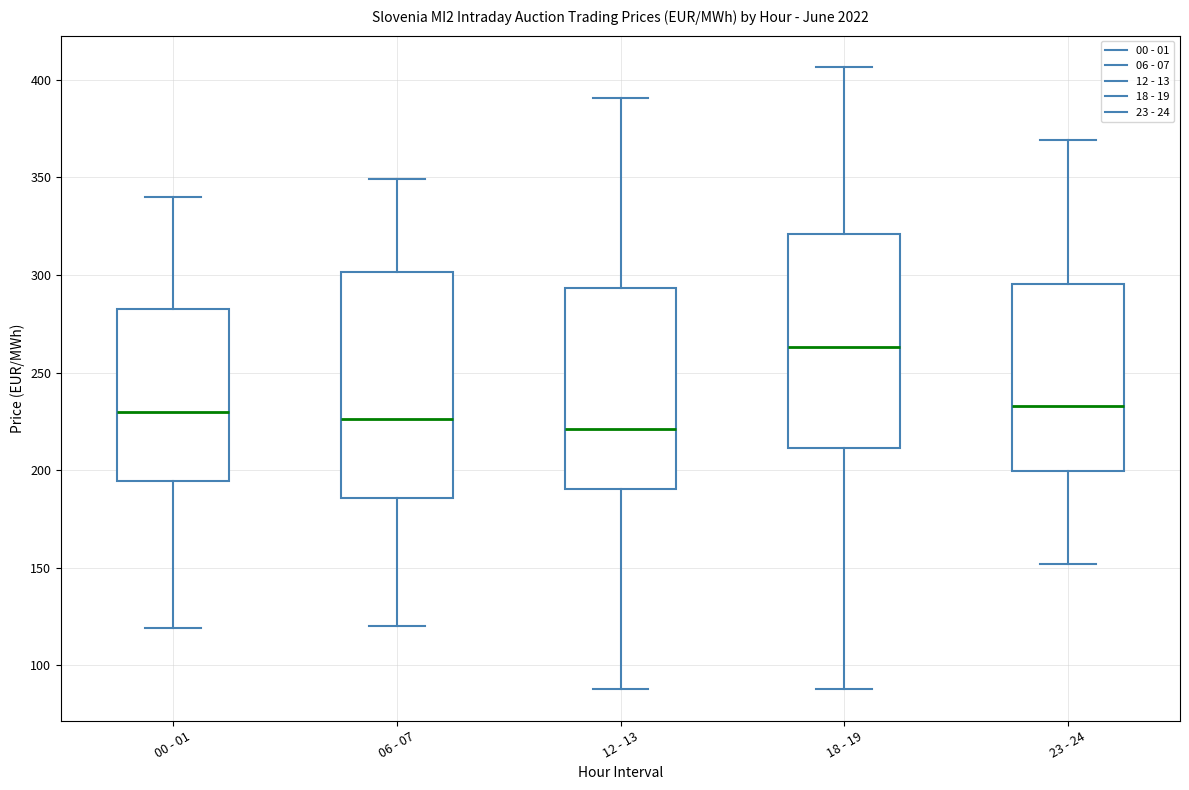

Reading left to right, transcribe this box plot: for each box, give where its median line is, the range the box spans, and where its two whiskers end, as read against the y-axis. The values are not printed on the chart, so give them approximately, as read against the axis.

00 - 01: median 230, box 195 to 285, whiskers 120 to 340
06 - 07: median 225, box 185 to 300, whiskers 120 to 350
12 - 13: median 220, box 190 to 295, whiskers 90 to 390
18 - 19: median 265, box 210 to 320, whiskers 90 to 405
23 - 24: median 235, box 200 to 295, whiskers 150 to 370